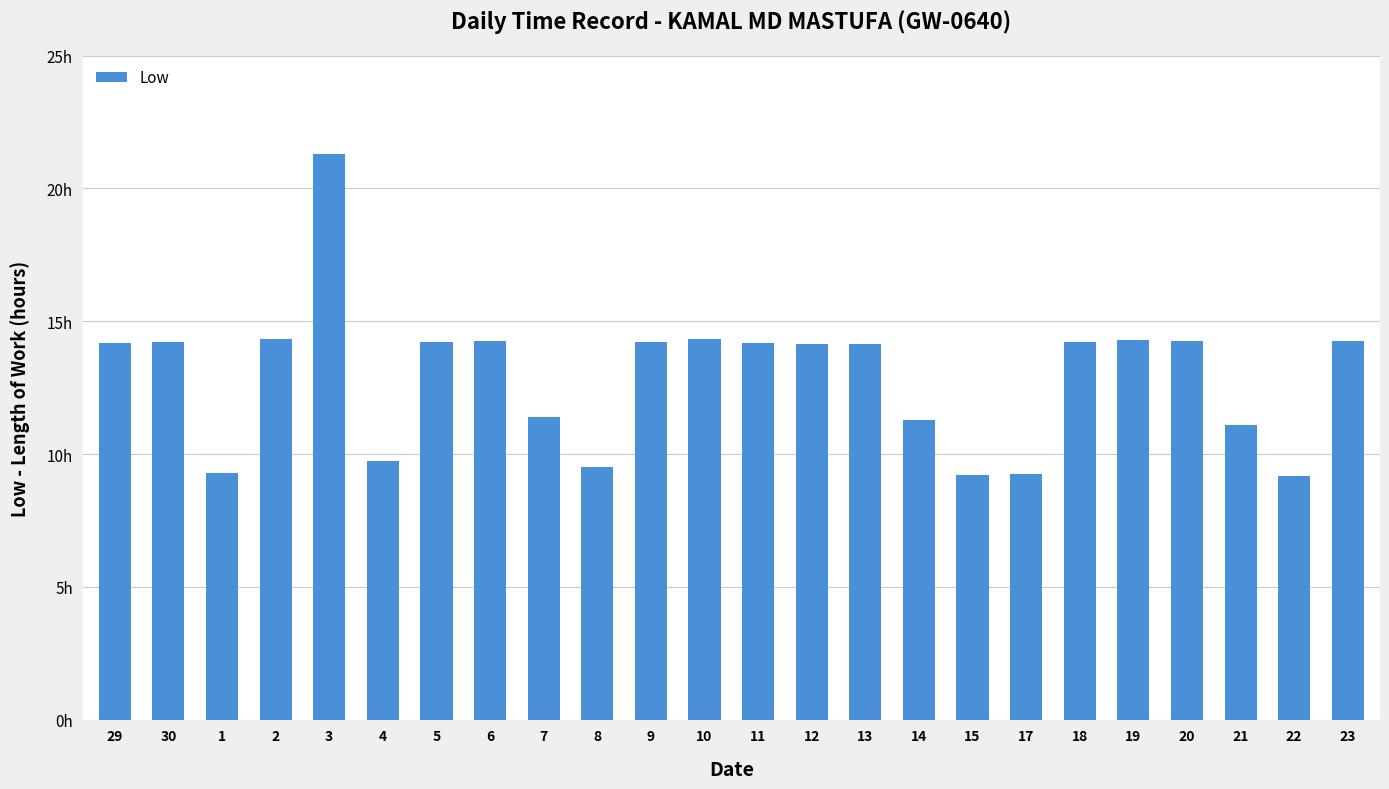

Are the bars horizontal?

No